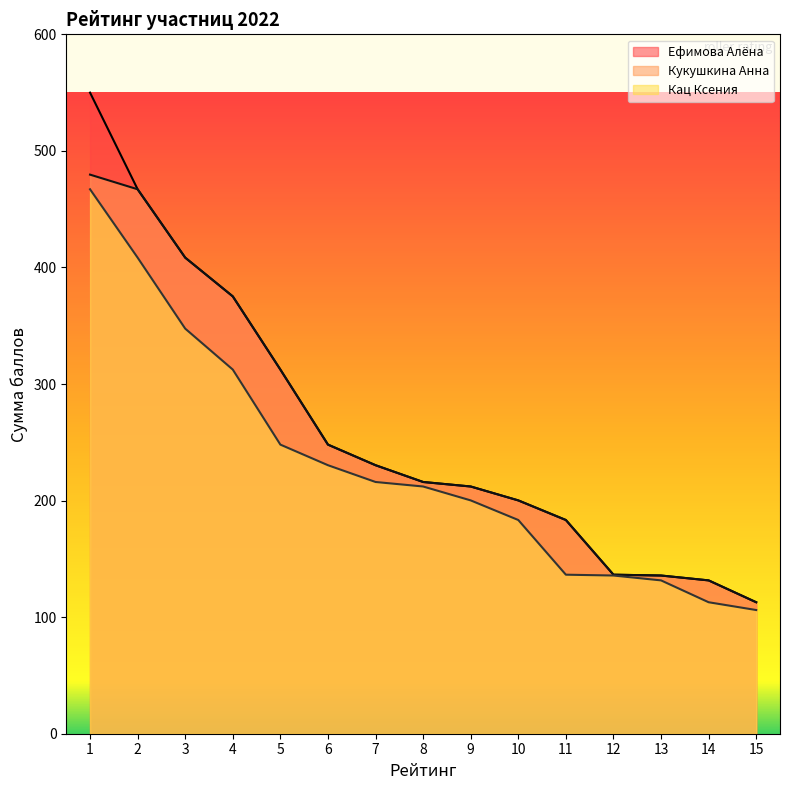

What is the difference between the maximum and minimum values in the Кац Ксения (line) series?

361.0